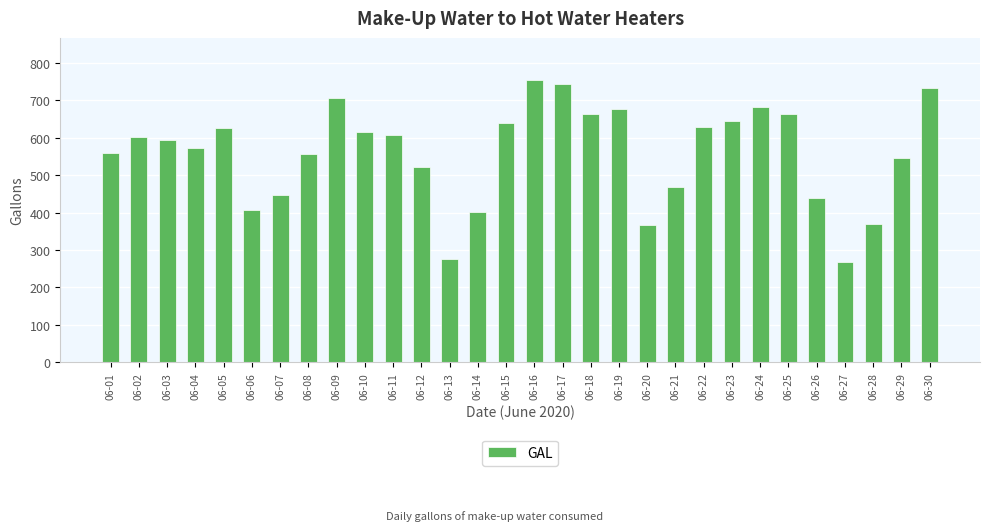

Between 06-02 and 06-23, which is larger?

06-23